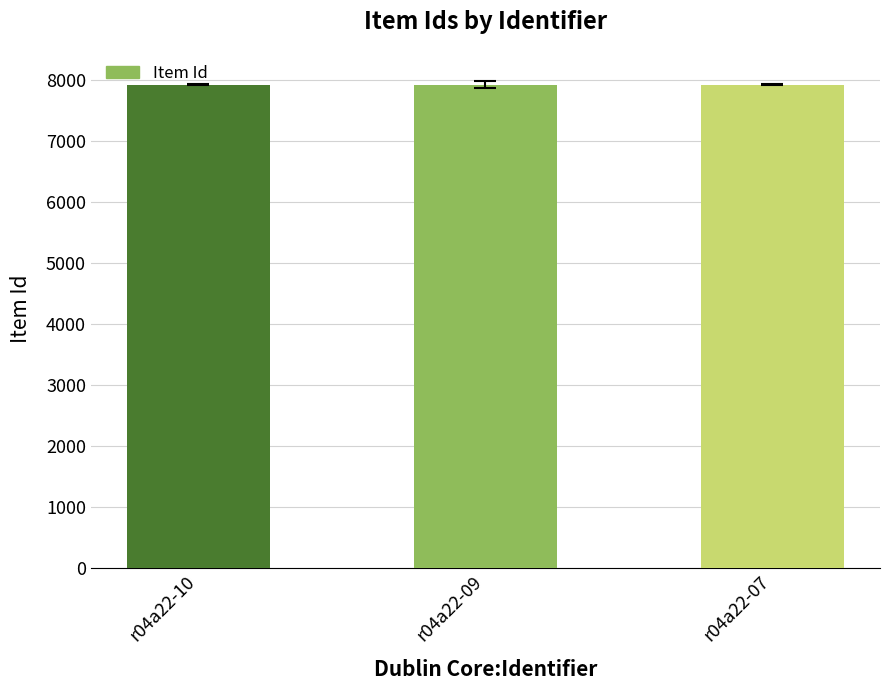

Where is the data nearest to the value 7929?

r04a22-09